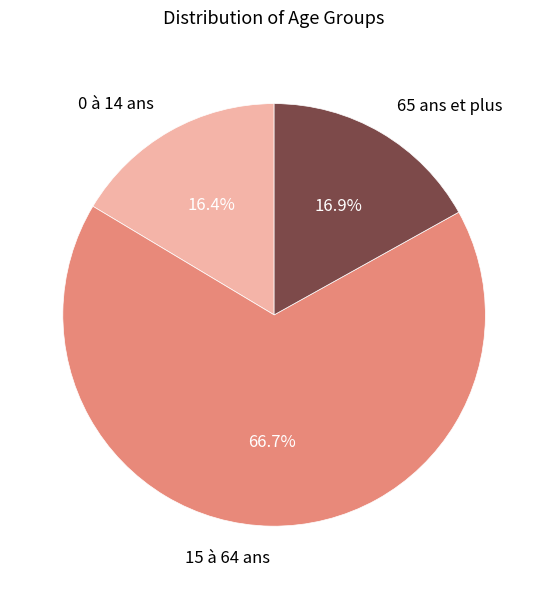

Is there any slice that represents more than half of the pie?

Yes